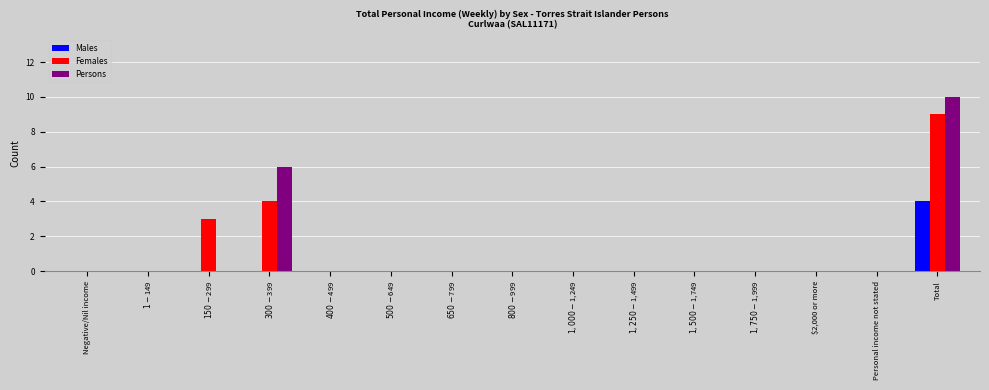

True or false: Females has a value of 3 at $1-$149.

False